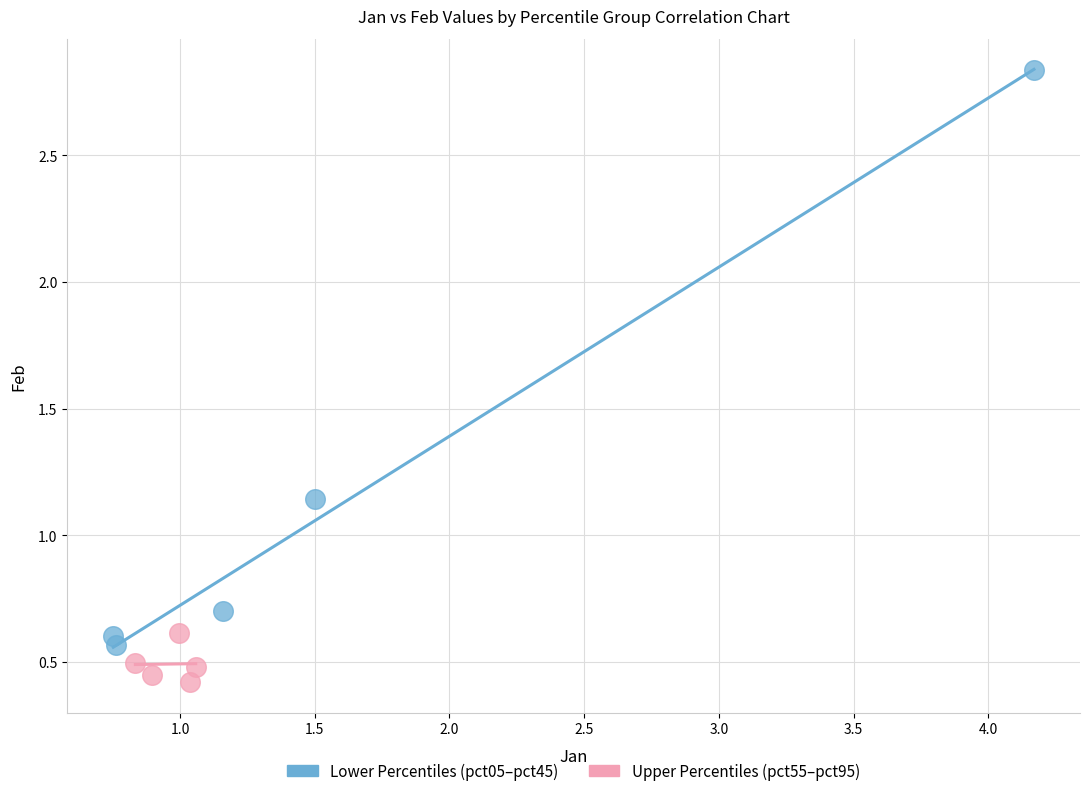

Which series has the largest Y range (max minus min)?

Lower Percentiles (pct05–pct45)